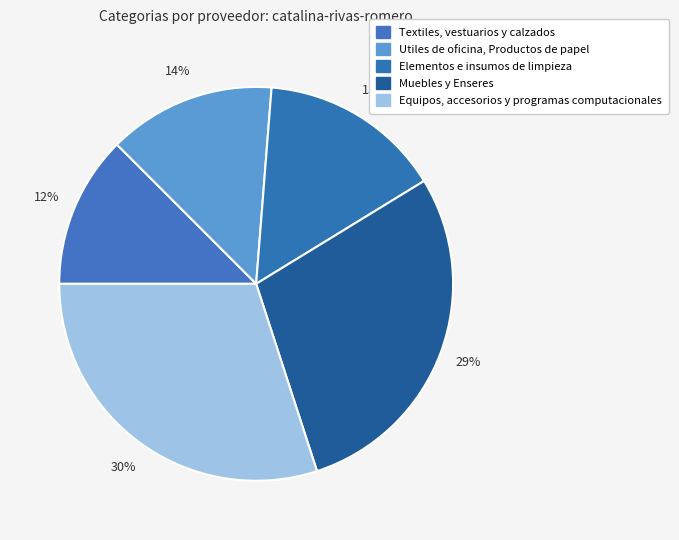

What percentage do Utiles de oficina, Productos de papel and Elementos e insumos de limpieza together represent?

28.8%